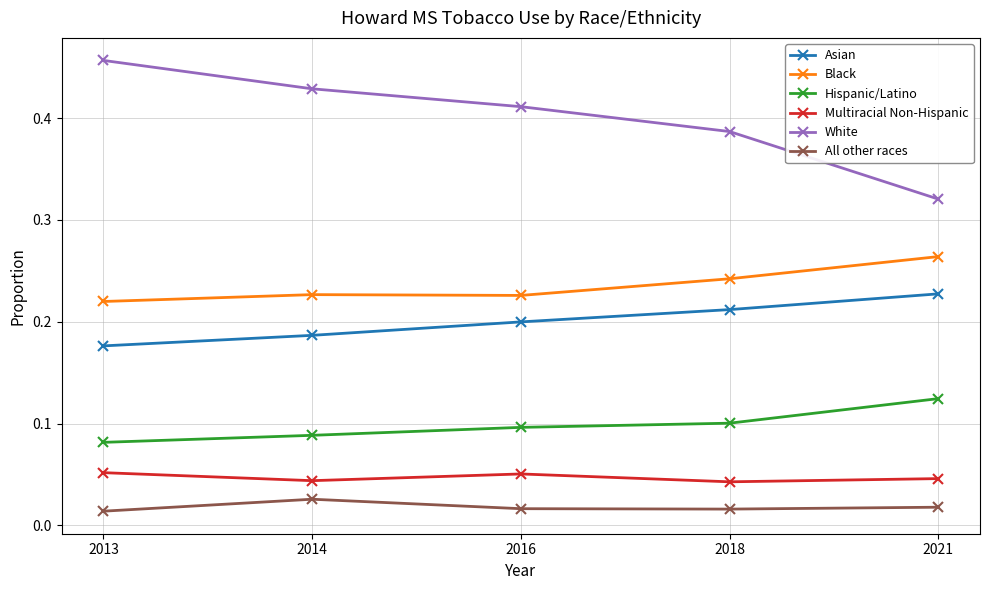

What is the total value across all series at 2013?

1.0